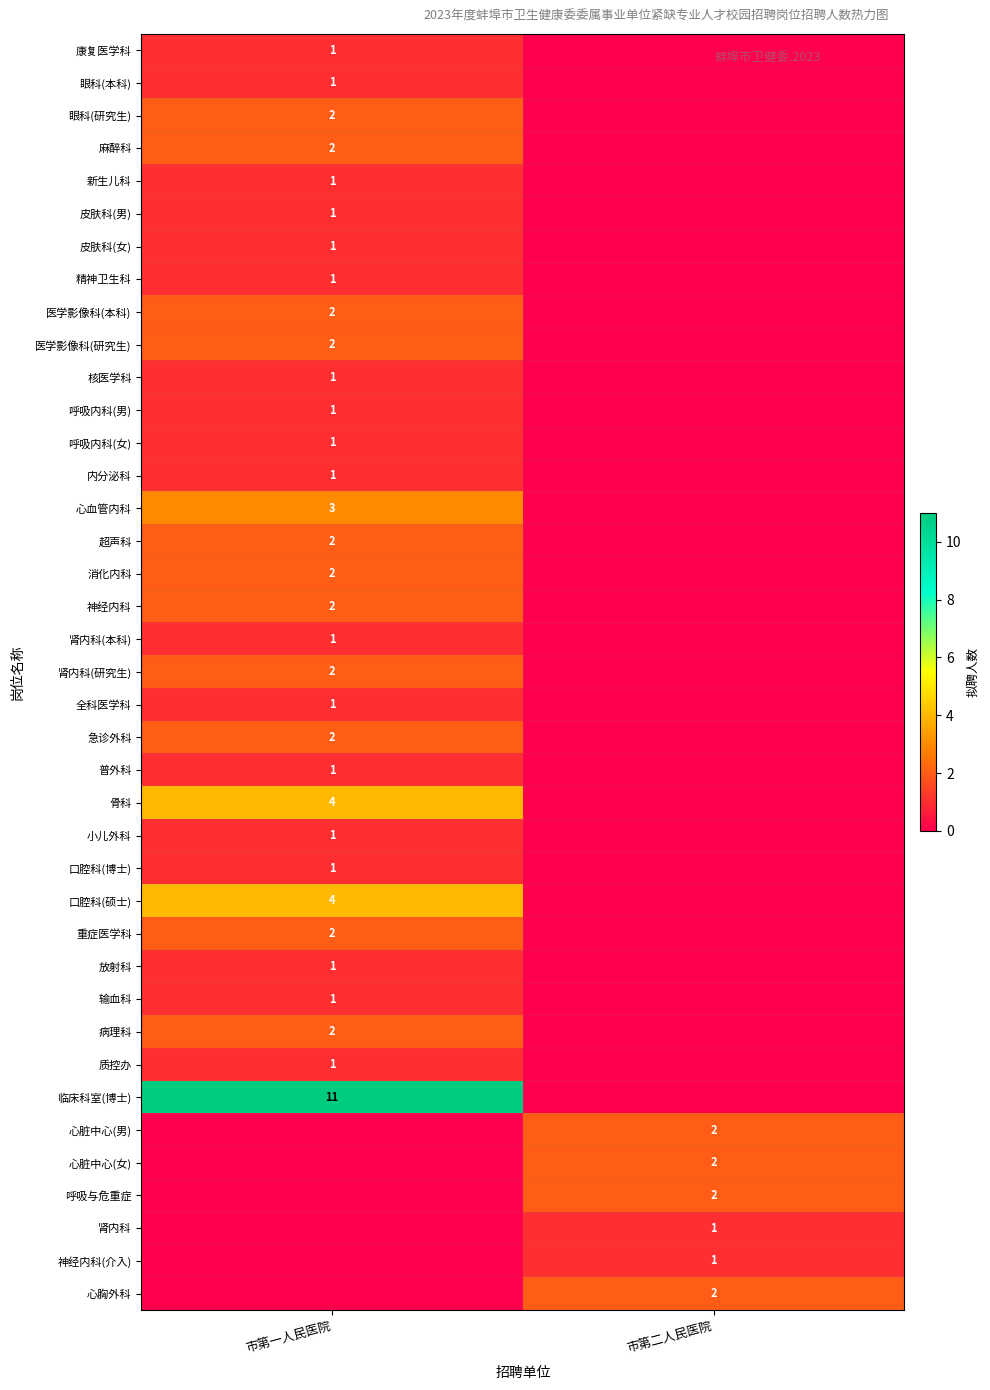

Is it true that 眼科(研究生) equals 2 at 市第一人民医院?

True